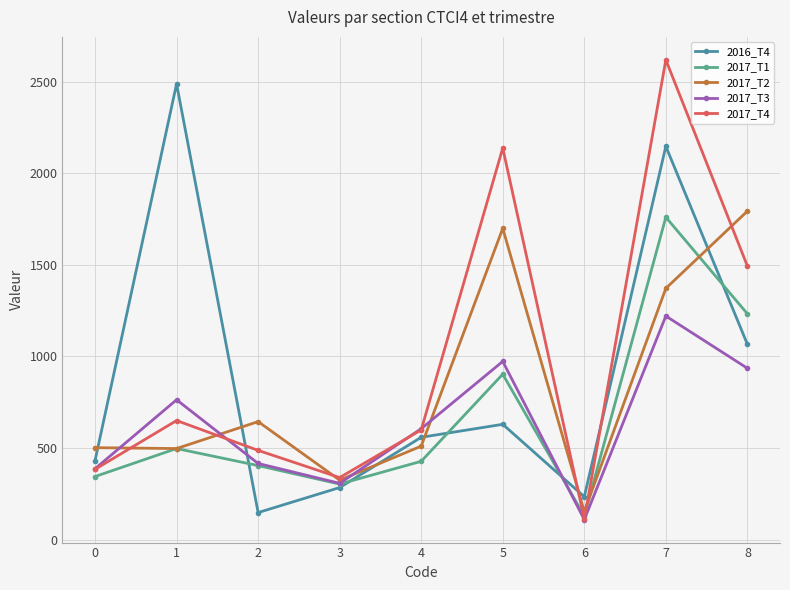

Rank the categories by 2016_T4 value from lowest to highest.

2, 6, 3, 0, 4, 5, 8, 7, 1